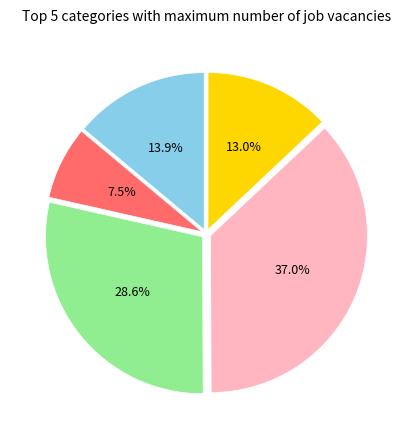

Is there a majority slice in this chart?

No